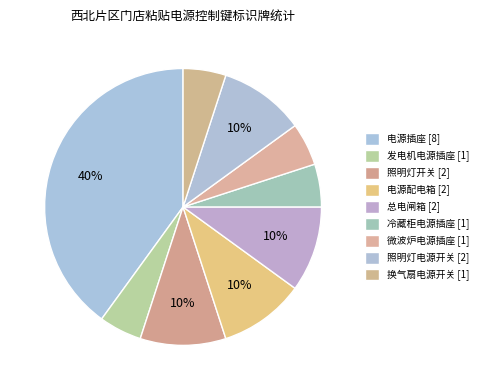

What portion of the pie excludes 总电闸箱?

90.0%